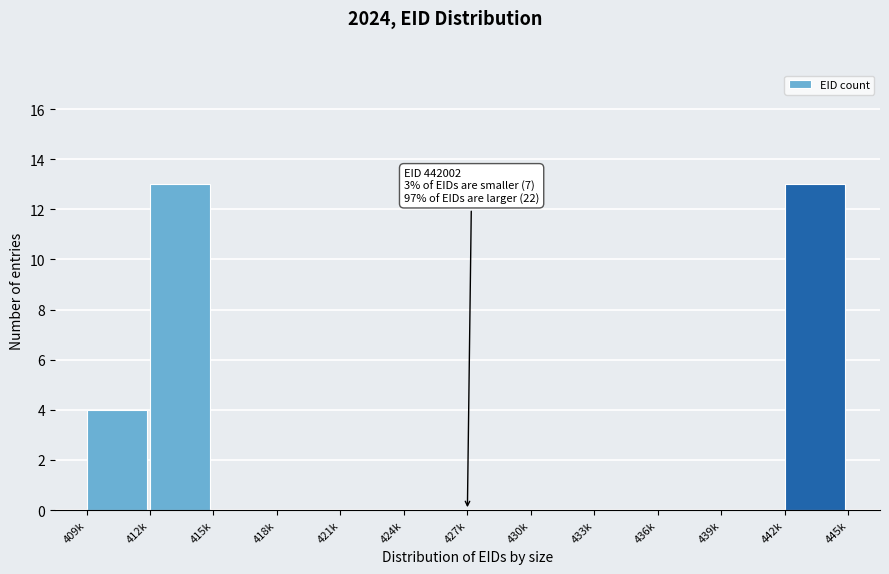

Reading right to left, extract all data points from this chart.

442k=13	439k=0	436k=0	433k=0	430k=0	427k=0	424k=0	421k=0	418k=0	415k=0	412k=13	409k=4